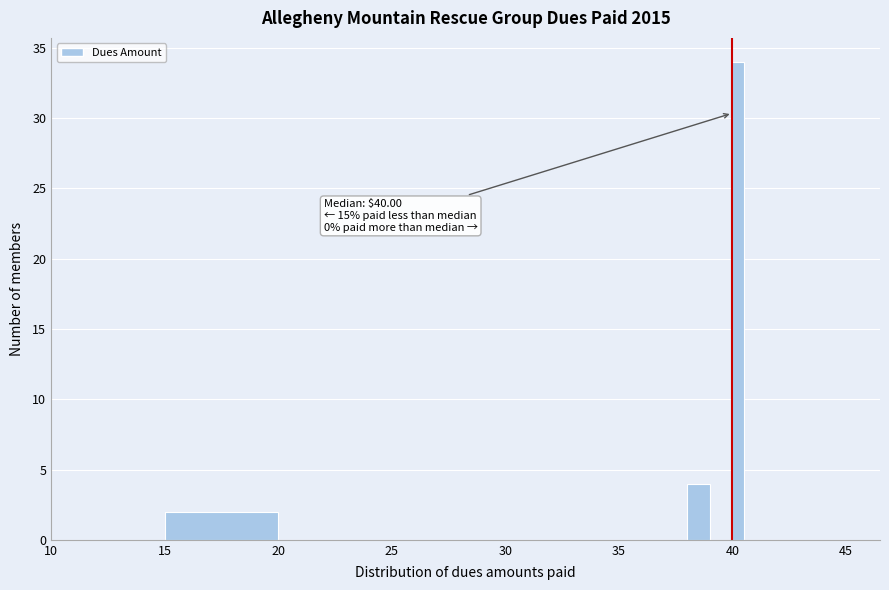

Read against the x-axis, roughly where is the centre of the tallest bar?

40.5